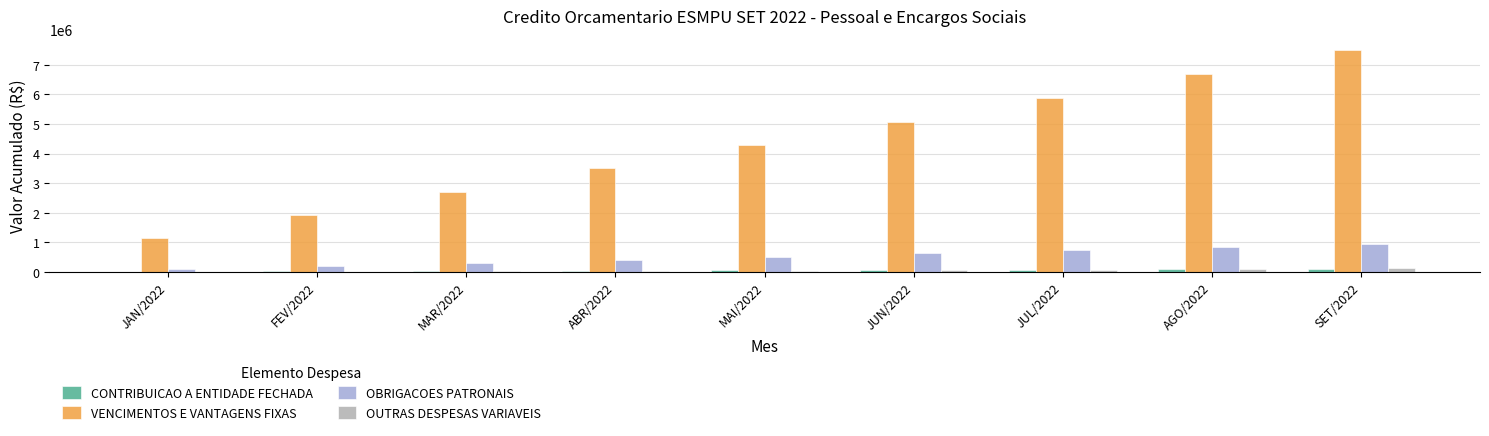

Which category has the highest value in the VENCIMENTOS E VANTAGENS FIXAS series?

SET/2022